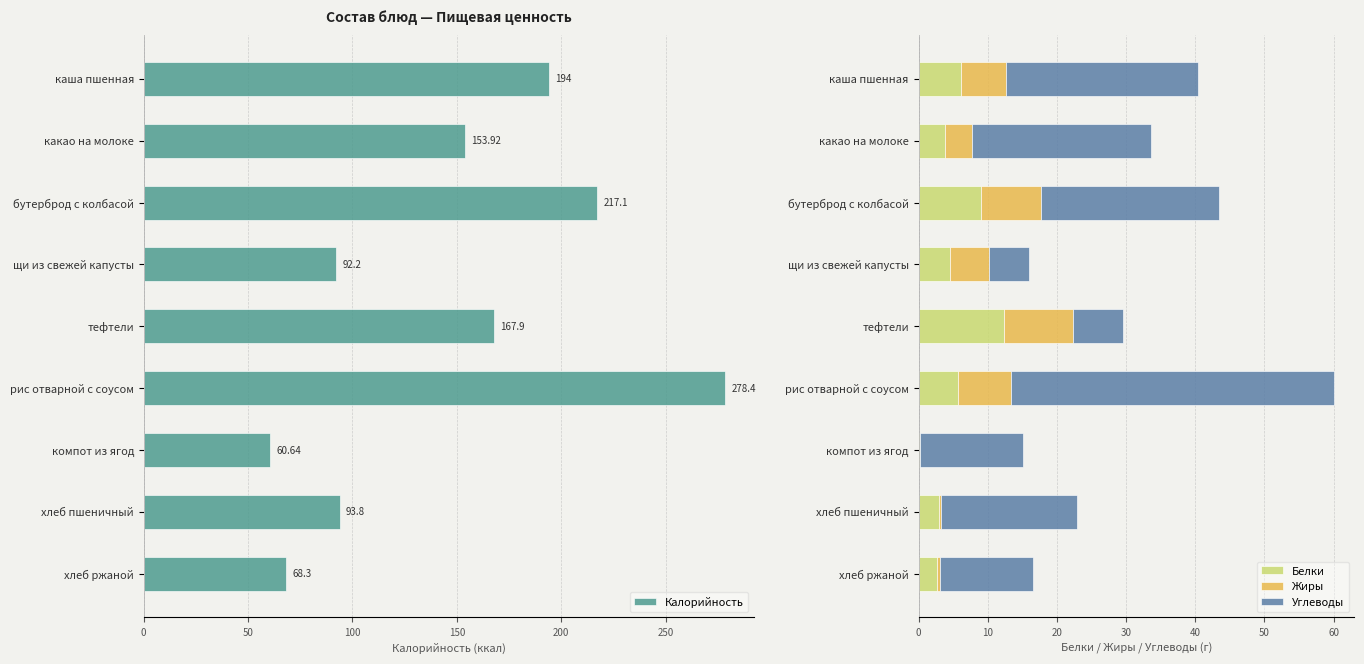

How many series are shown in this chart?

4